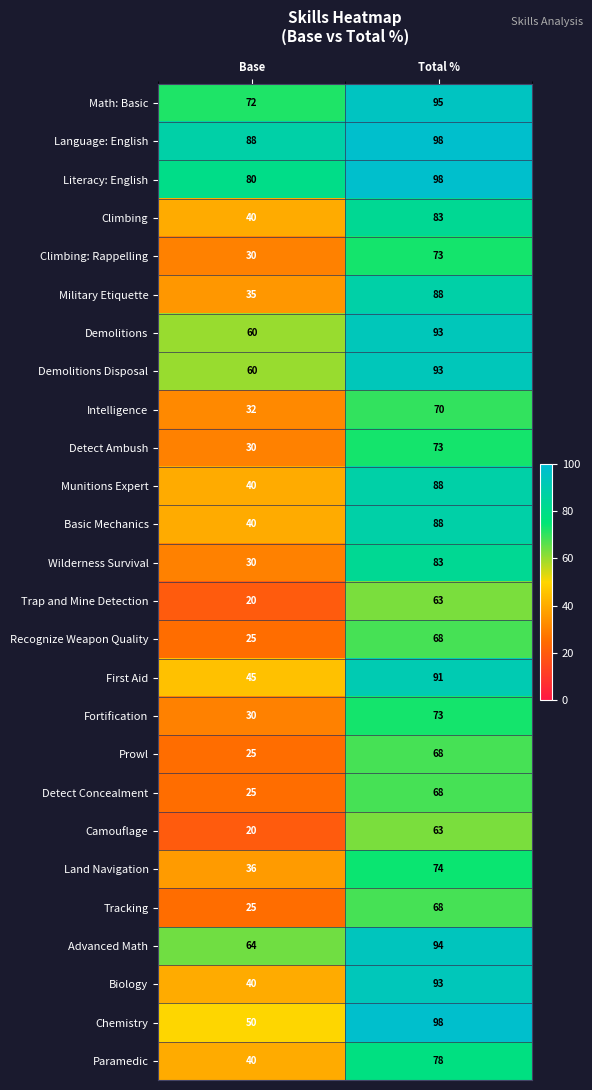

The value of Detect Ambush at Total % is 73. True or false?

True